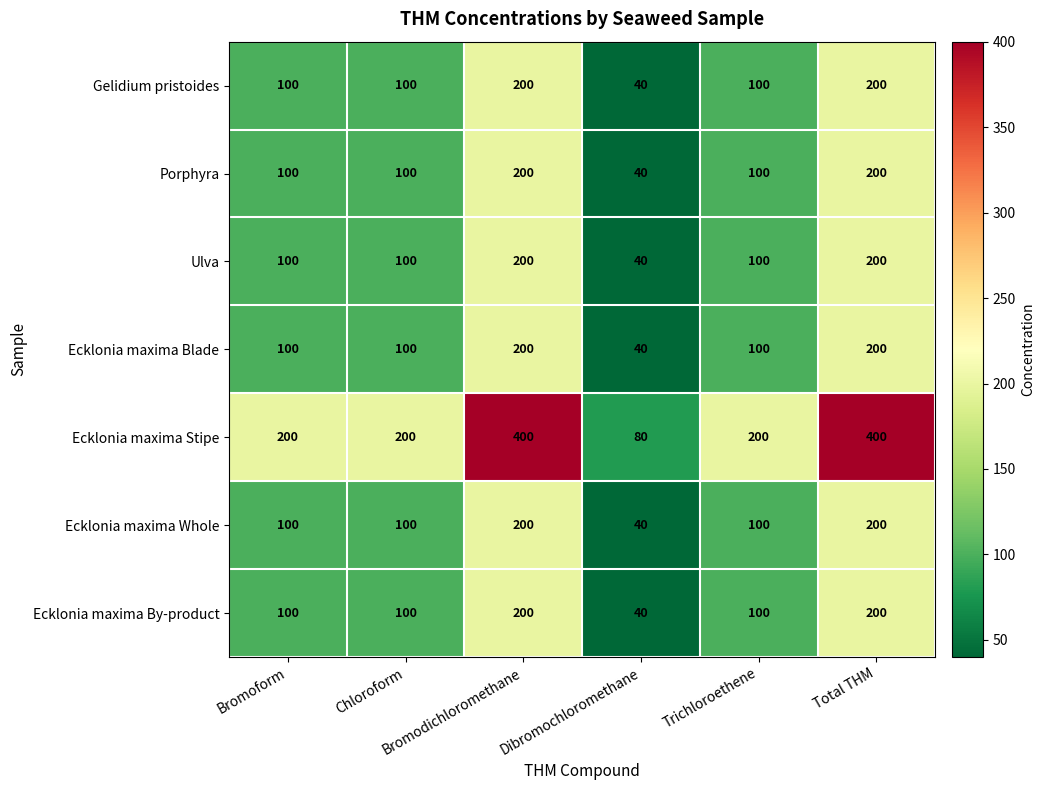

What is the maximum value shown in the chart?

400